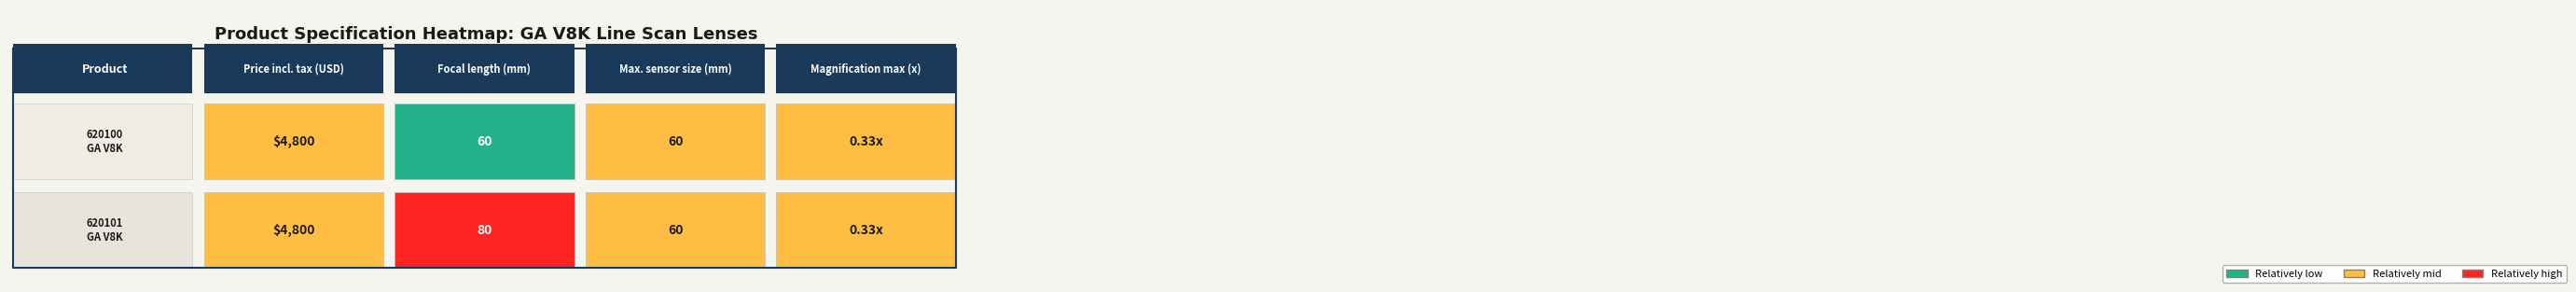

What value does the 620101 GA V8K Line Scan Lens series have at 2?

60.0